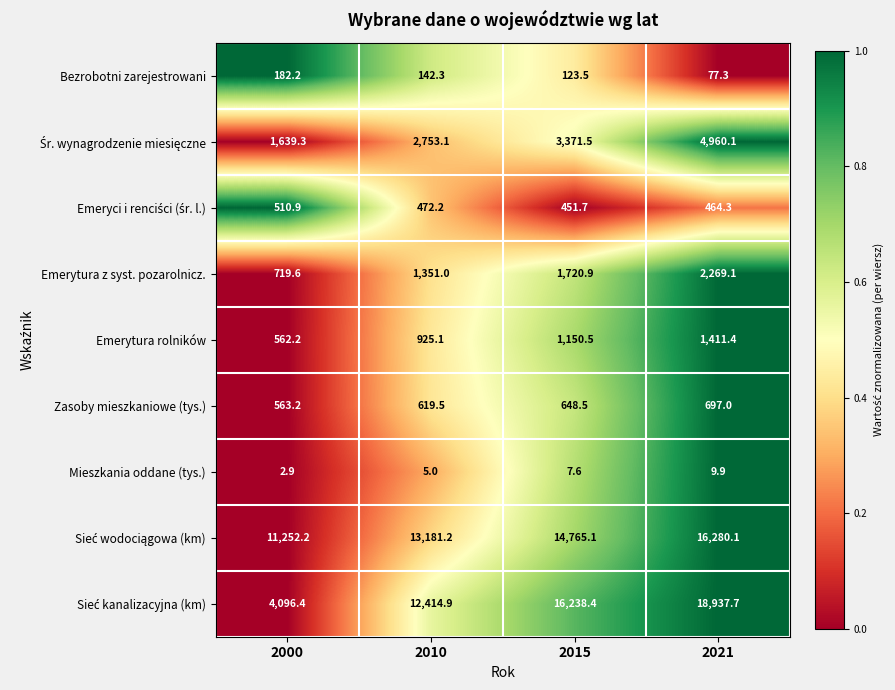

Rank the categories by Mieszkania oddane (tys.) value from lowest to highest.

2000, 2010, 2015, 2021